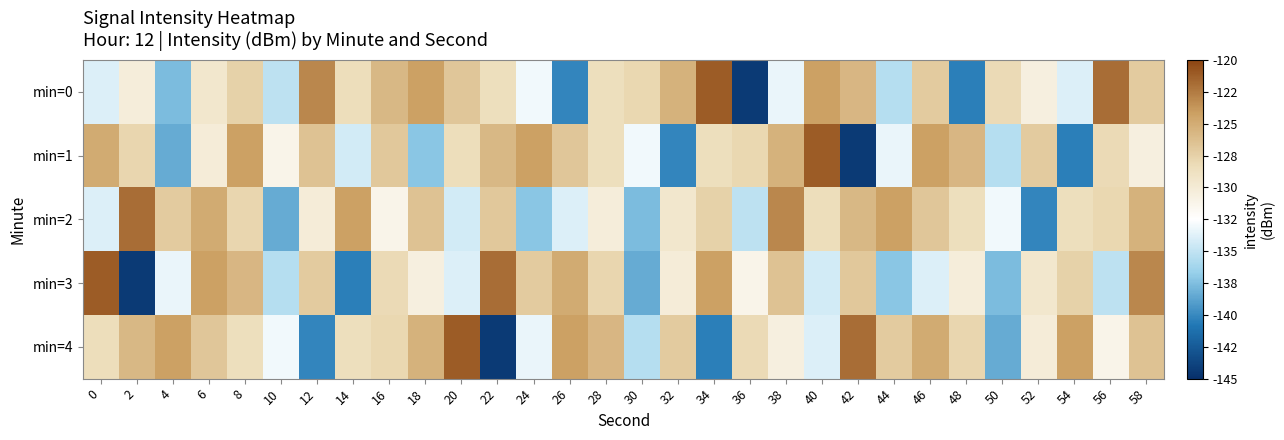

Reading left to right, extract all data points from this chart.

min=0: 0=-134.0	2=-130.3	4=-137.6	6=-129.5	8=-127.6	10=-135.2	12=-123.1	14=-128.5	16=-125.8	18=-124.2	20=-126.8	22=-128.6	24=-133.0	26=-140.1	28=-128.6	30=-127.9	32=-125.4	34=-121.1	36=-144.3	38=-133.4	40=-124.2	42=-125.7	44=-135.5	46=-127.1	48=-140.5	50=-128.1	52=-130.6	54=-133.9	56=-121.9	58=-127.1
min=1: 0=-124.9	2=-127.9	4=-138.5	6=-130.2	8=-124.3	10=-131.1	12=-126.5	14=-134.3	16=-126.9	18=-137.2	20=-128.5	22=-125.8	24=-124.2	26=-126.8	28=-128.6	30=-133.0	32=-140.1	34=-128.6	36=-127.9	38=-125.4	40=-121.1	42=-144.3	44=-133.4	46=-124.2	48=-125.7	50=-135.5	52=-127.1	54=-140.5	56=-128.1	58=-130.6
min=2: 0=-133.9	2=-121.9	4=-127.1	6=-124.9	8=-127.9	10=-138.5	12=-130.2	14=-124.3	16=-131.1	18=-126.5	20=-134.3	22=-126.9	24=-137.2	26=-134.0	28=-130.3	30=-137.6	32=-129.5	34=-127.6	36=-135.2	38=-123.1	40=-128.5	42=-125.8	44=-124.2	46=-126.8	48=-128.6	50=-133.0	52=-140.1	54=-128.6	56=-127.9	58=-125.4
min=3: 0=-121.1	2=-144.3	4=-133.4	6=-124.2	8=-125.7	10=-135.5	12=-127.1	14=-140.5	16=-128.1	18=-130.6	20=-133.9	22=-121.9	24=-127.1	26=-124.9	28=-127.9	30=-138.5	32=-130.2	34=-124.3	36=-131.1	38=-126.5	40=-134.3	42=-126.9	44=-137.2	46=-134.0	48=-130.3	50=-137.6	52=-129.5	54=-127.6	56=-135.2	58=-123.1
min=4: 0=-128.5	2=-125.8	4=-124.2	6=-126.8	8=-128.6	10=-133.0	12=-140.1	14=-128.6	16=-127.9	18=-125.4	20=-121.1	22=-144.3	24=-133.4	26=-124.2	28=-125.7	30=-135.5	32=-127.1	34=-140.5	36=-128.1	38=-130.6	40=-133.9	42=-121.9	44=-127.1	46=-124.9	48=-127.9	50=-138.5	52=-130.2	54=-124.3	56=-131.1	58=-126.5